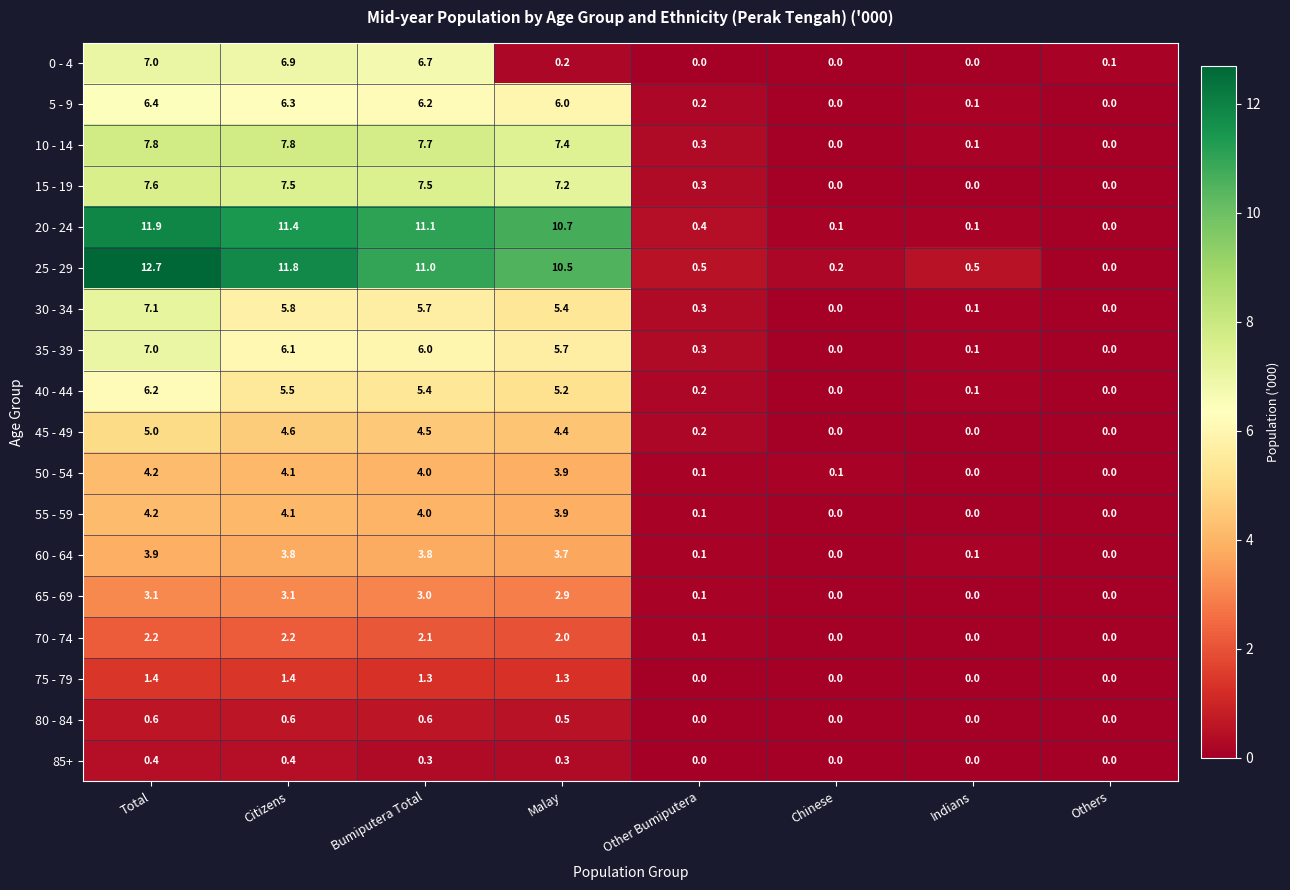

Which series has the largest range (max minus min)?

25 - 29